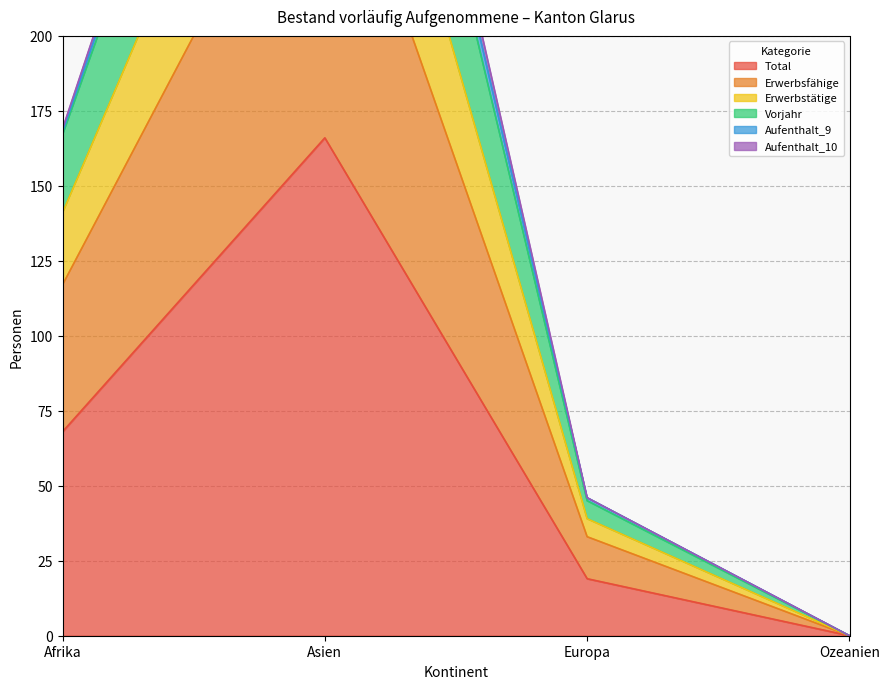

At how many categories does at least one series exceed 287?

1